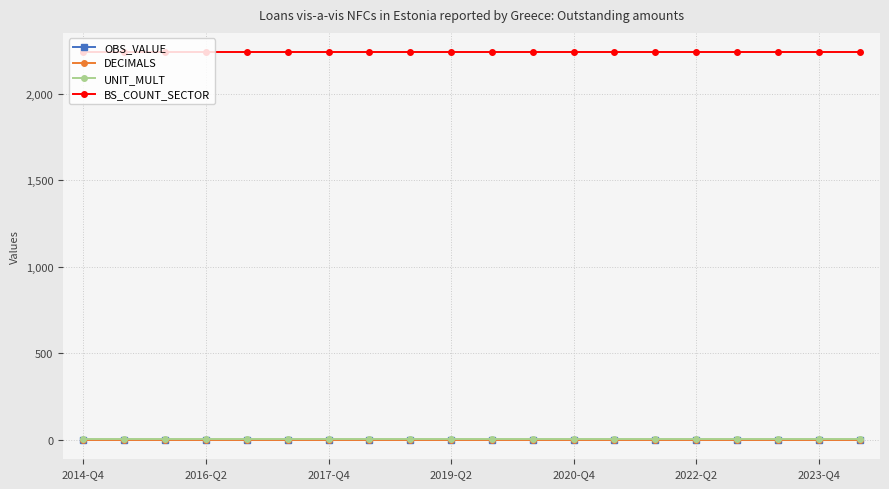

True or false: BS_COUNT_SECTOR and OBS_VALUE intersect in this chart.

False